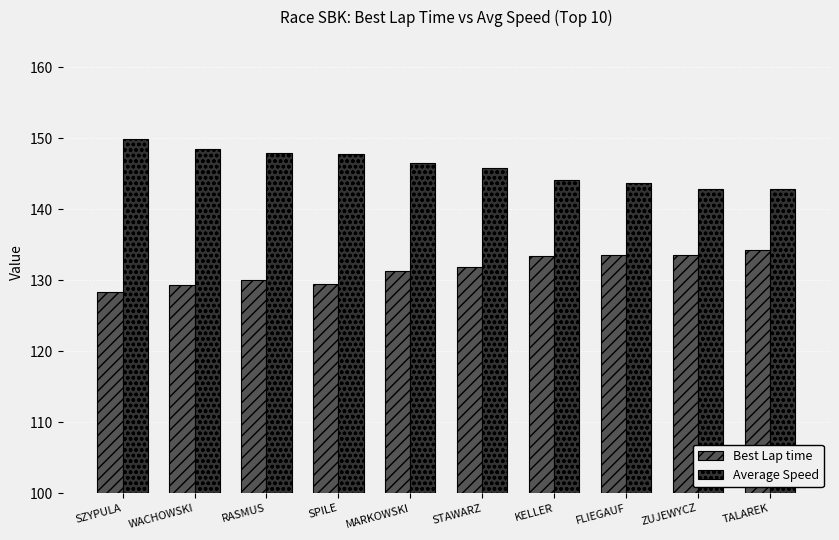

Which category has the highest value in the Average Speed series?

SZYPULA